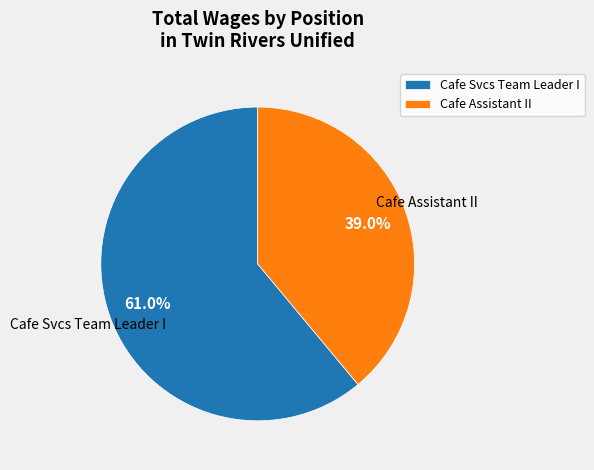

Between Cafe Svcs Team Leader I and Cafe Assistant II, which is larger?

Cafe Svcs Team Leader I